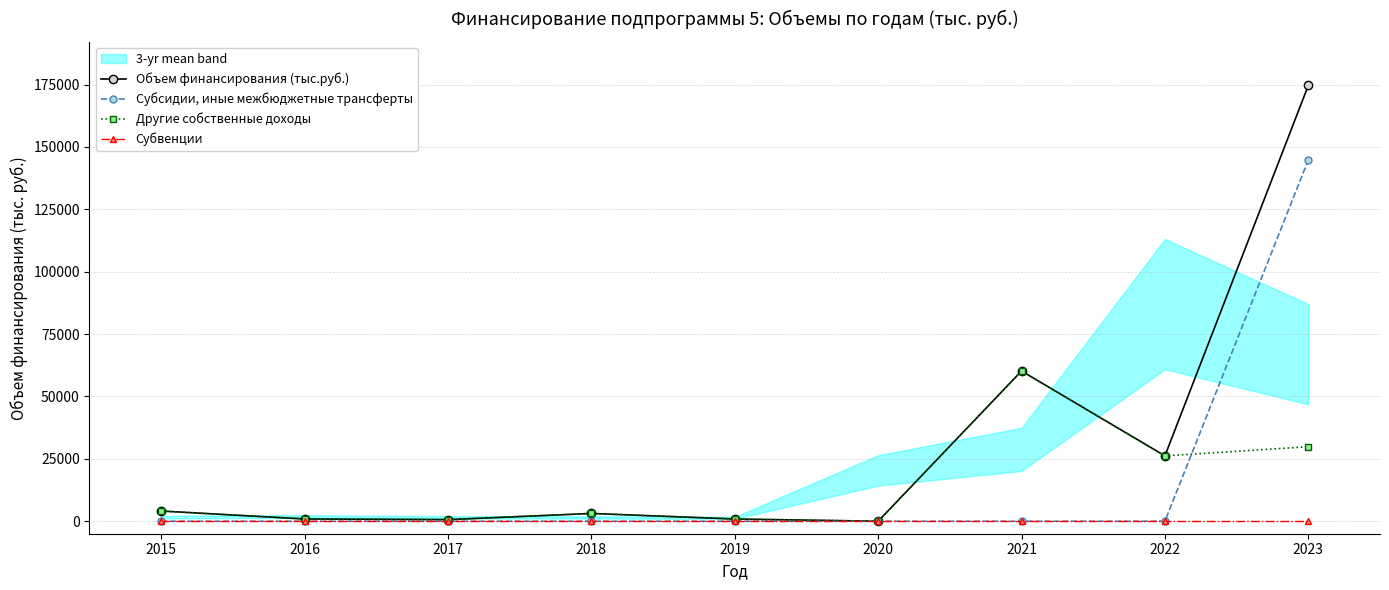

Between 2017 and 2021, which series saw the biggest shift?

Объем финансирования (тыс.руб.)